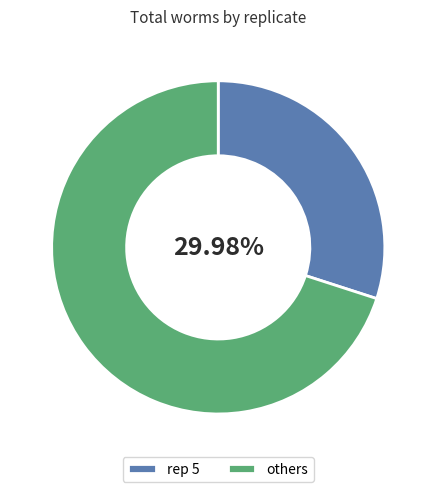

Which slice is the largest?

others